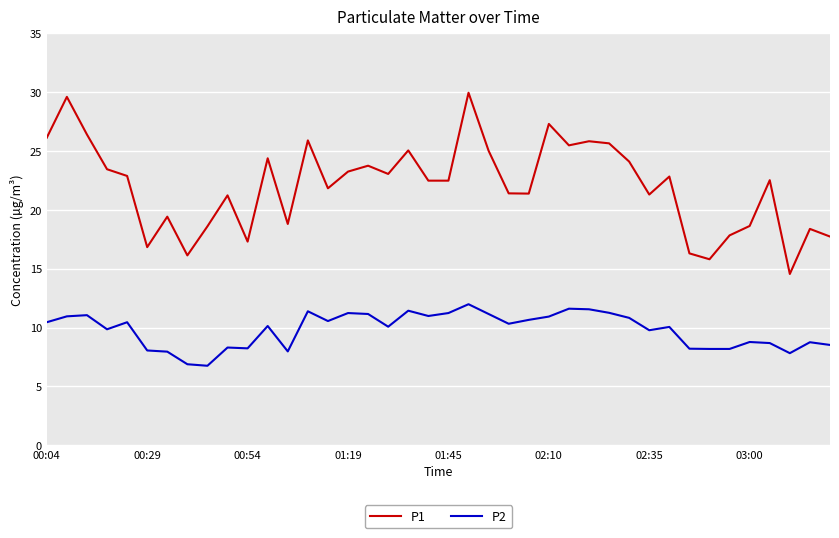

Which series has the largest range (max minus min)?

P1